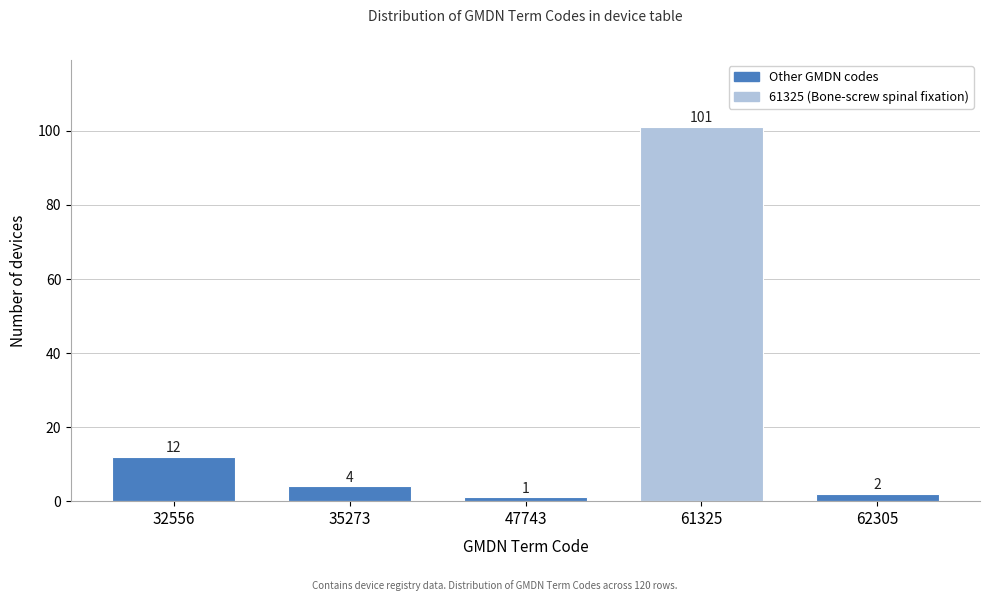

Reading left to right, extract all data points from this chart.

32556=12	35273=4	47743=1	61325=101	62305=2